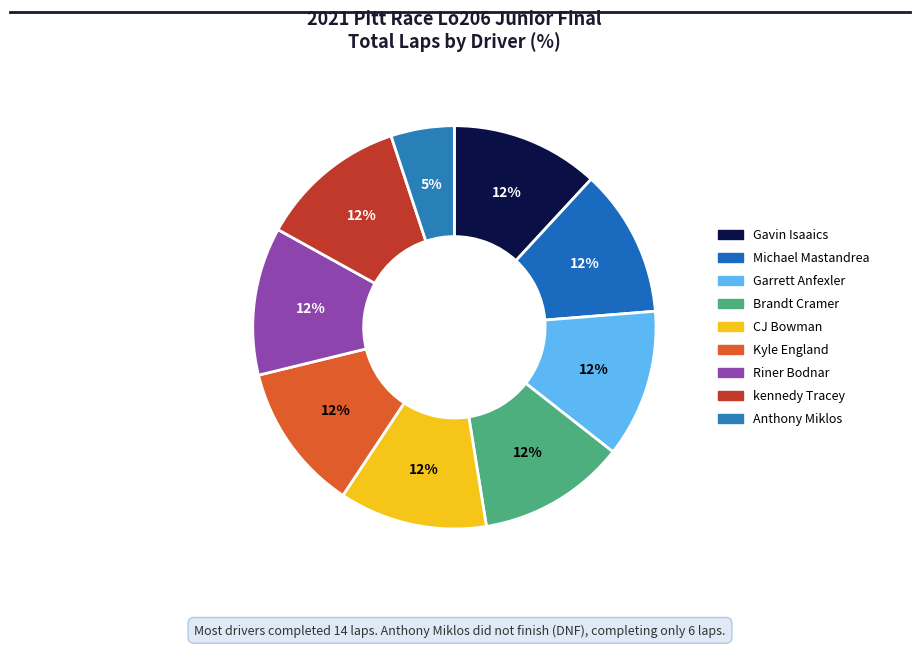

Is the sum of Brandt Cramer and Kyle England greater than half?

No